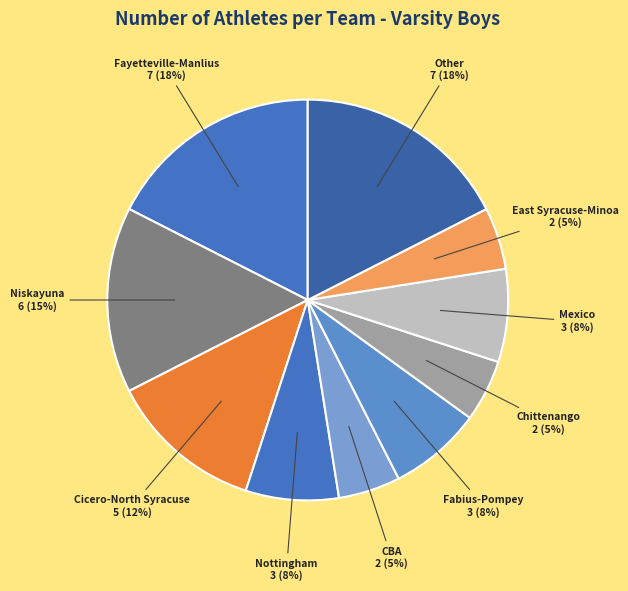

Combined, do Mexico and Fayetteville-Manlius account for over 50%?

No